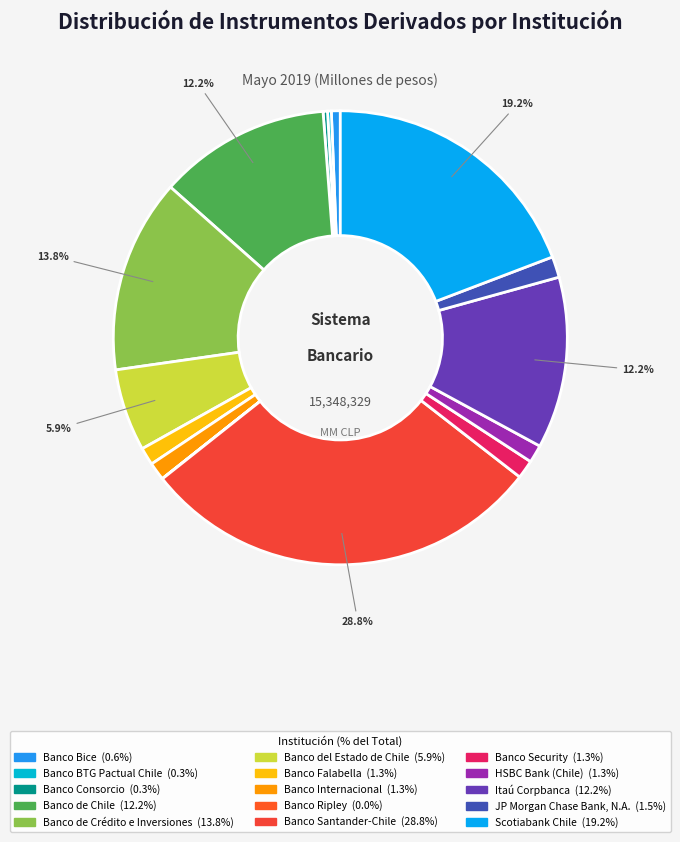

Which category has the smallest portion of the pie?

Banco Ripley